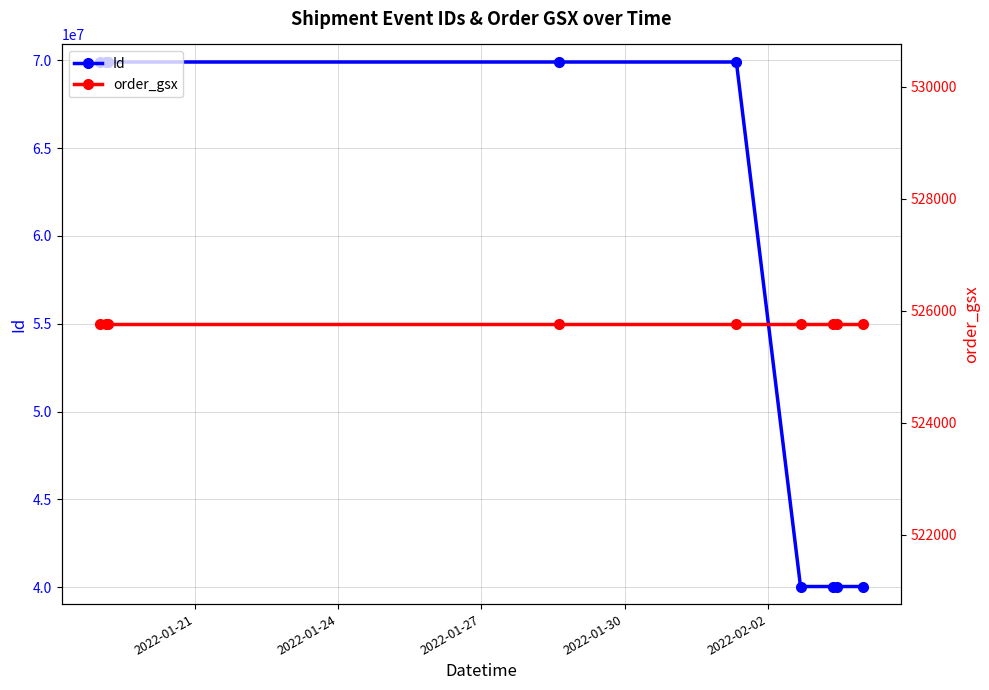

What is the minimum value for Id?

40037434